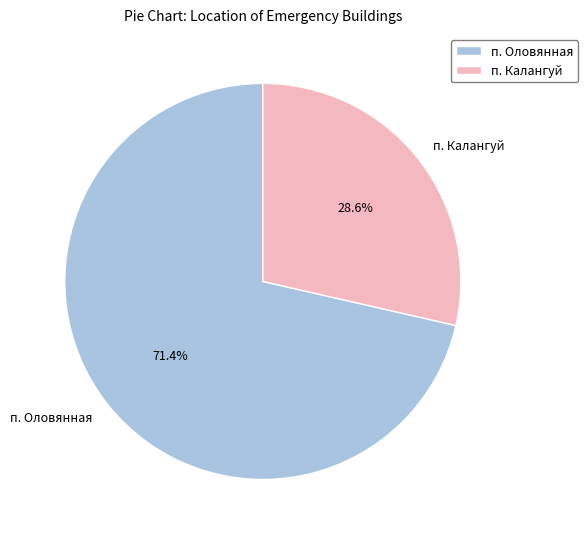

What is the majority slice?

п. Оловянная